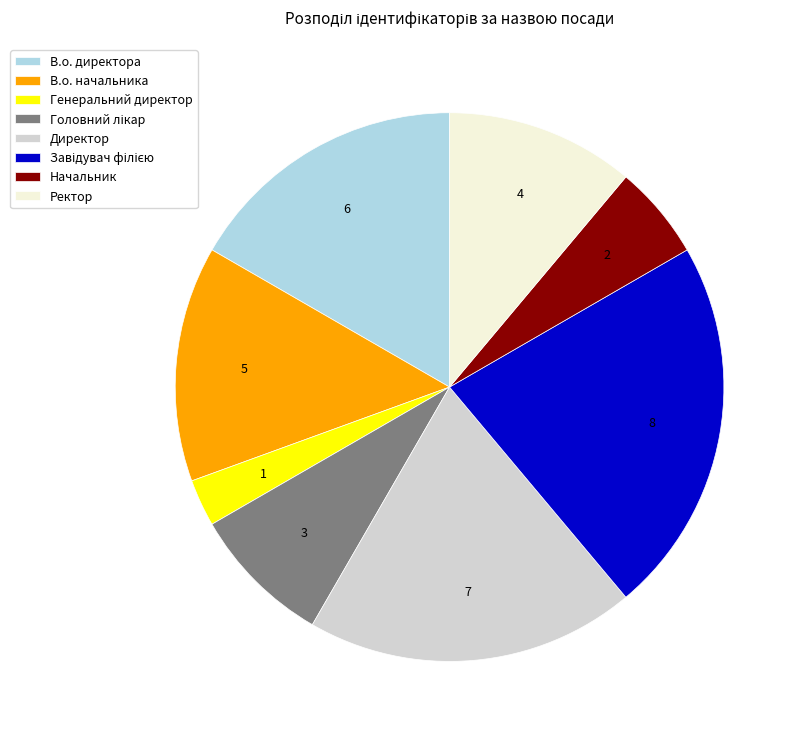

Combined, do Ректор and Директор account for over 50%?

No